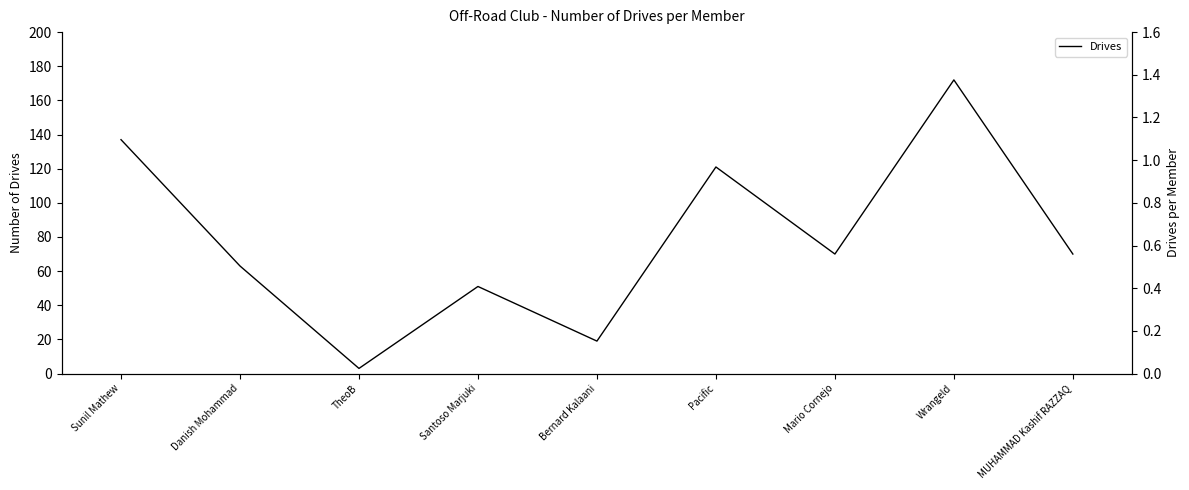

Reading right to left, what are all the values shown in this chart?

70	172	70	121	19	51	3	63	137